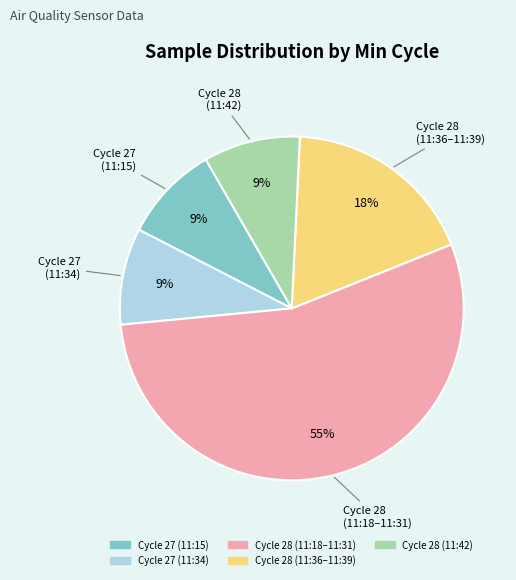

How many slices are in this pie chart?

5